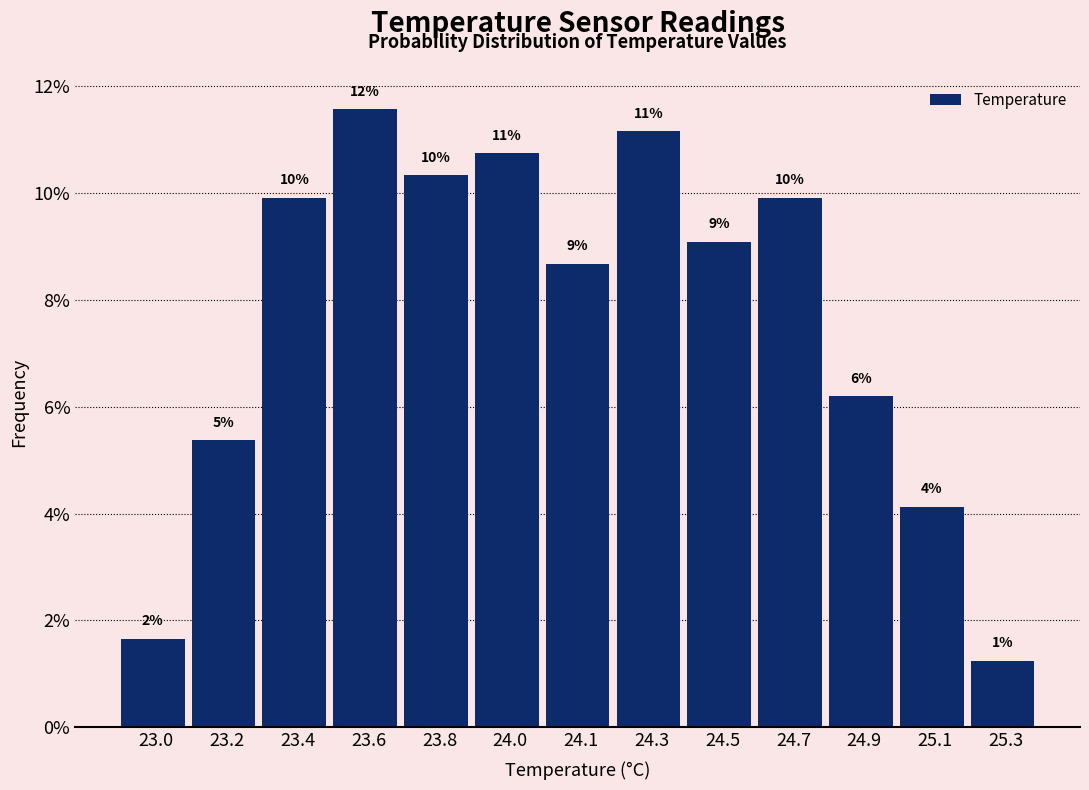

Does the chart contain any negative values?

No